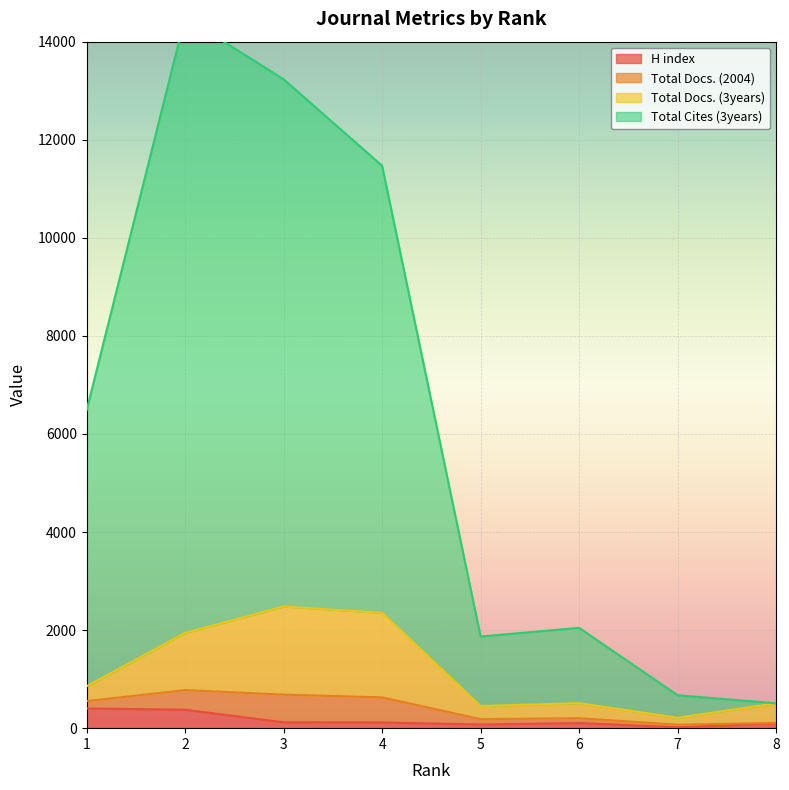

At which label does Total Cites (3years) first exceed 6479?

2